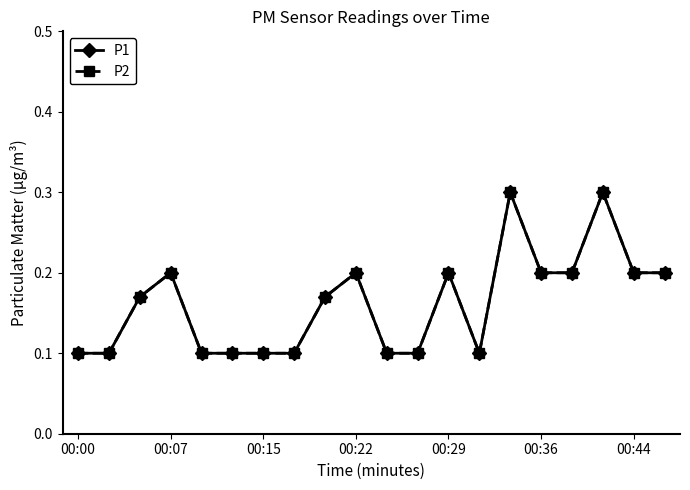

Reading left to right, extract all data points from this chart.

P1: 0.1	0.1	0.2	0.2	0.1	0.1	0.1	0.1	0.2	0.2	0.1	0.1	0.2	0.1	0.3	0.2	0.2	0.3	0.2	0.2
P2: 0.1	0.1	0.2	0.2	0.1	0.1	0.1	0.1	0.2	0.2	0.1	0.1	0.2	0.1	0.3	0.2	0.2	0.3	0.2	0.2